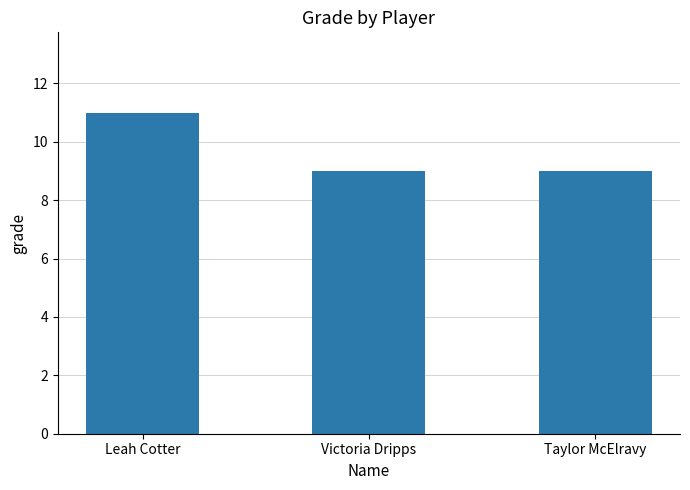

What position from the right is Victoria Dripps?

2